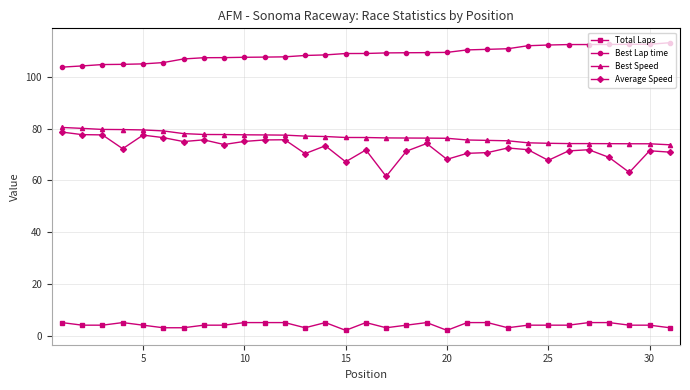

Is this an area chart (filled region under the line)?

No